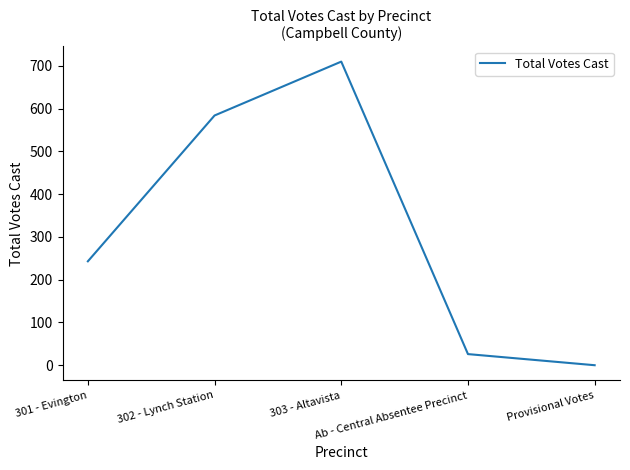

What is the greatest value displayed?

710